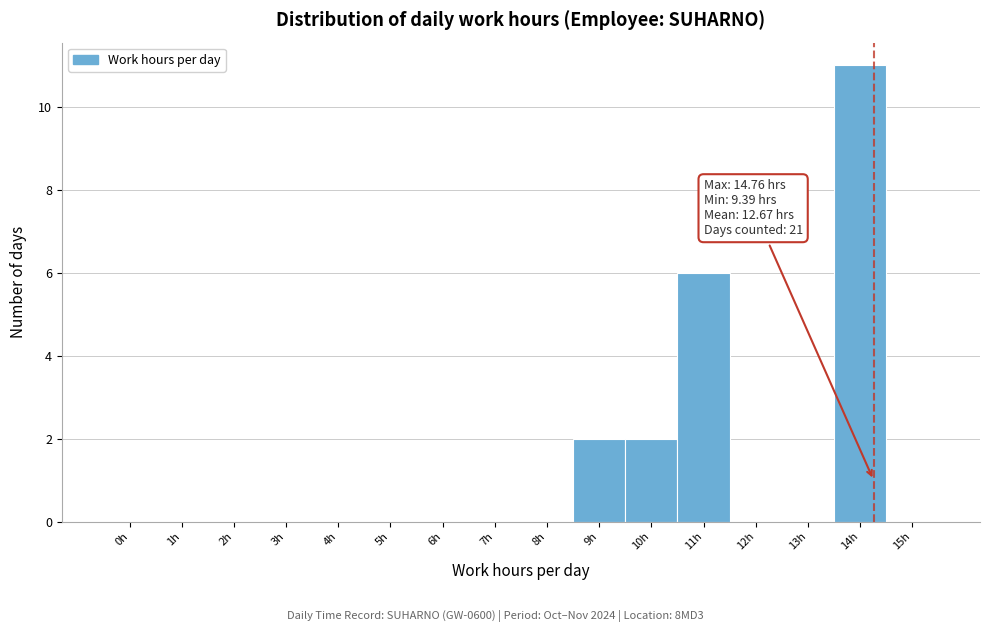

Reading left to right, list all the values displayed in this chart.

0h=0	1h=0	2h=0	3h=0	4h=0	5h=0	6h=0	7h=0	8h=0	9h=2	10h=2	11h=6	12h=0	13h=0	14h=11	15h=0